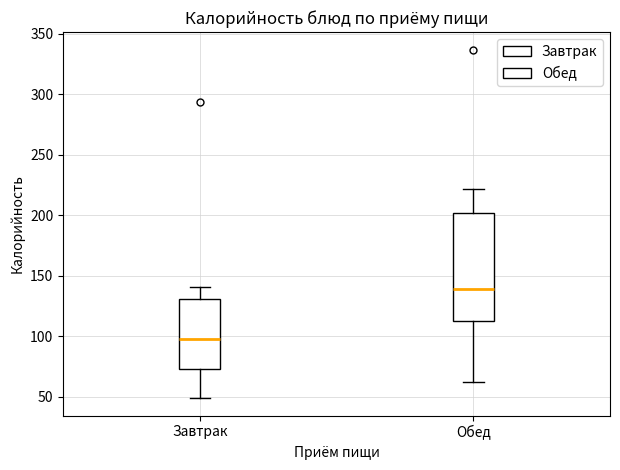

Where is the upper edge of the box for Обед on the y-axis? The values are not printed on the chart, so give them approximately, as read against the axis.

200